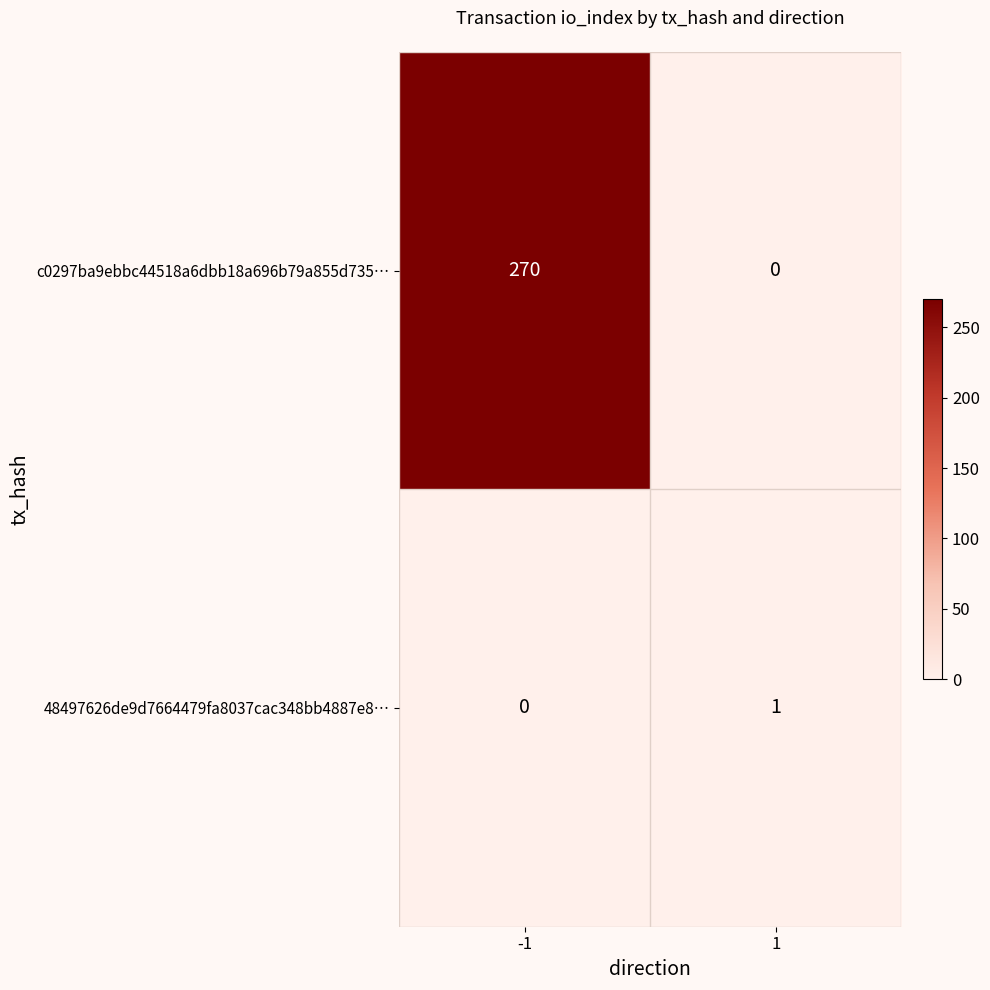

List the series in order of their overall mean, highest first.

c0297ba9ebbc44518a6dbb18a696b79a855d735…, 48497626de9d7664479fa8037cac348bb4887e8…